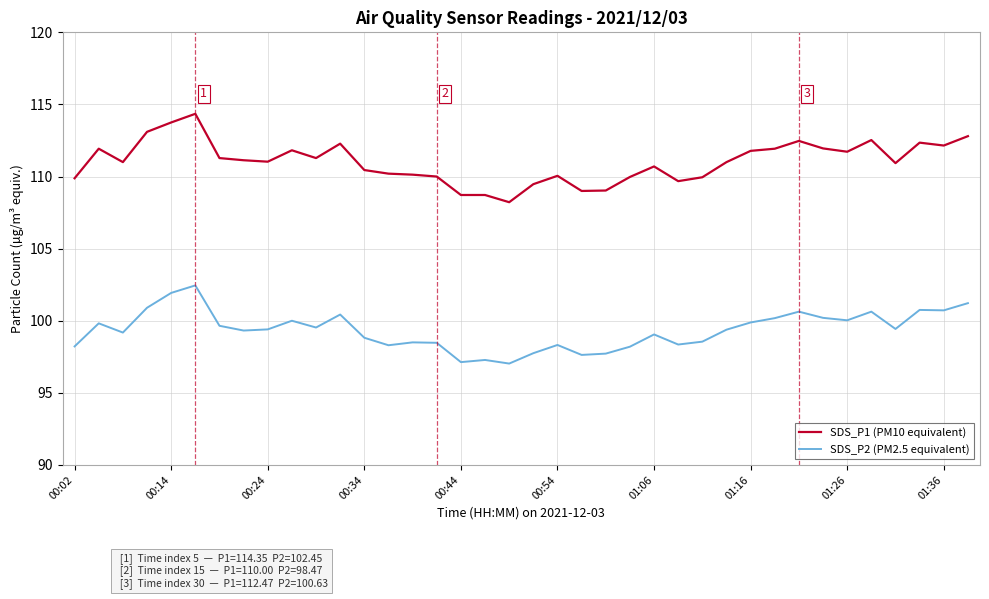

True or false: SDS_P2 (PM2.5 equivalent) and SDS_P1 (PM10 equivalent) intersect in this chart.

False